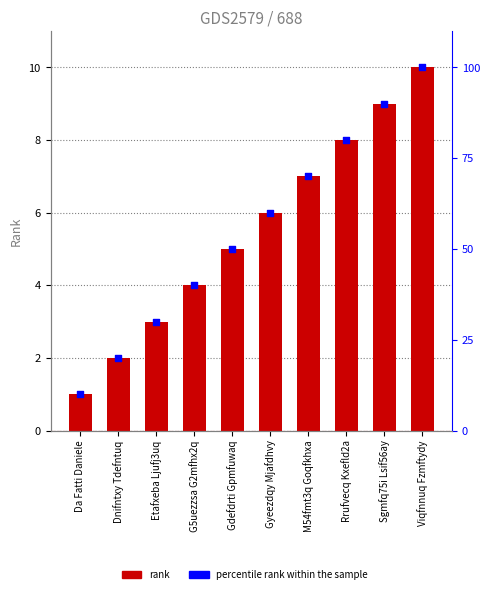

Is the value of percentile rank within the sample at Gyeezdqy Mjafdhvy greater than the value of rank at Da Fatti Daniele?

Yes